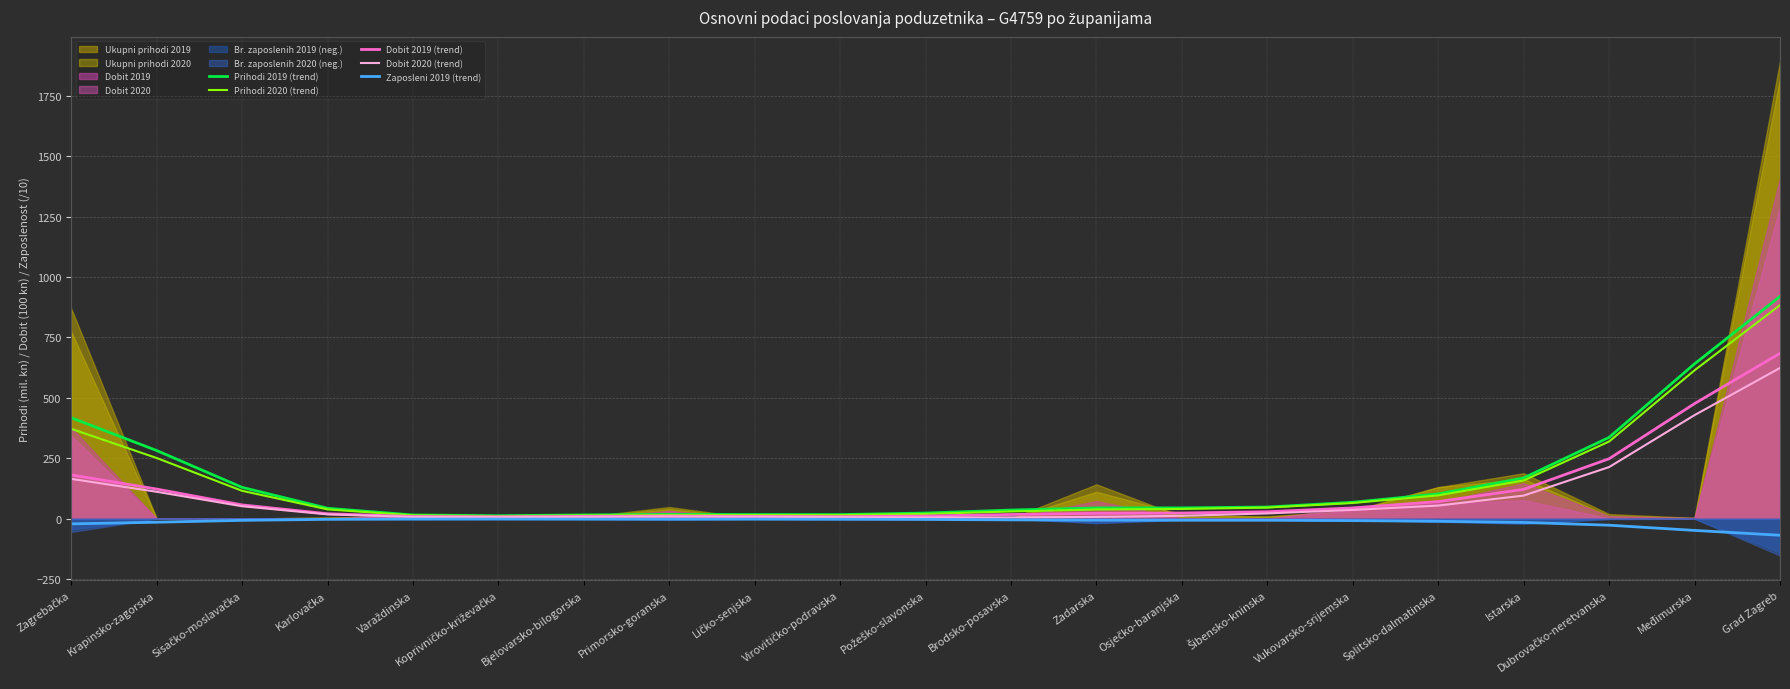

What is the difference between the maximum and second lowest values in the Prihodi 2020 (trend) series?

870.3